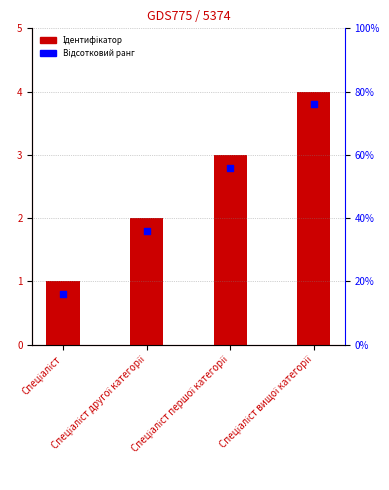

Which series has the largest Y range (max minus min)?

Ідентифікатор